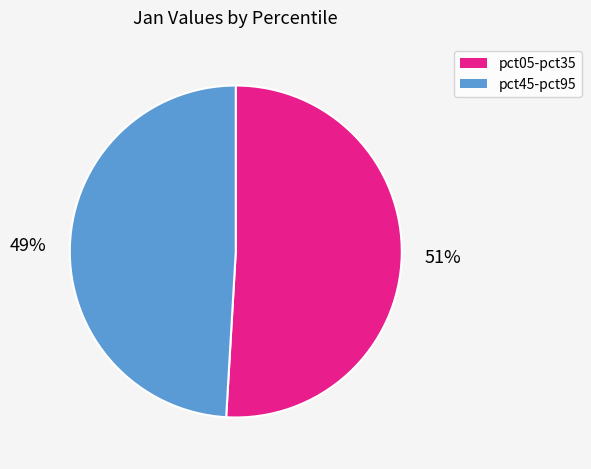

Is there any slice that represents more than half of the pie?

Yes